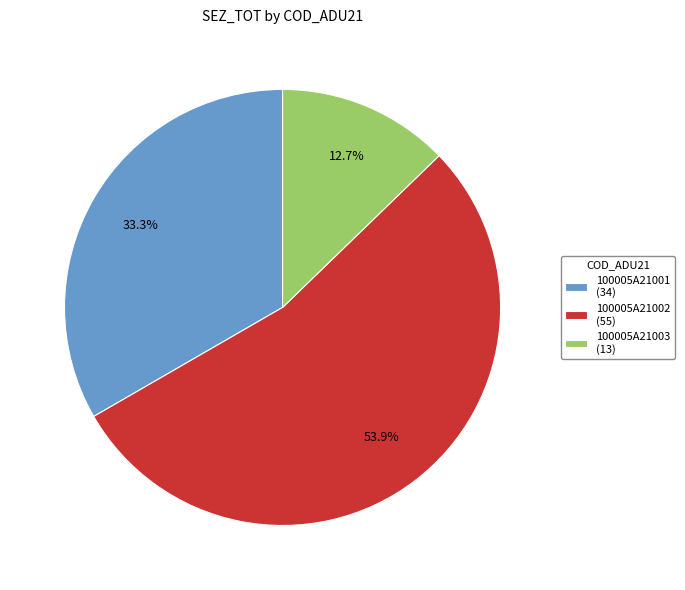

Does any single category account for the majority?

Yes